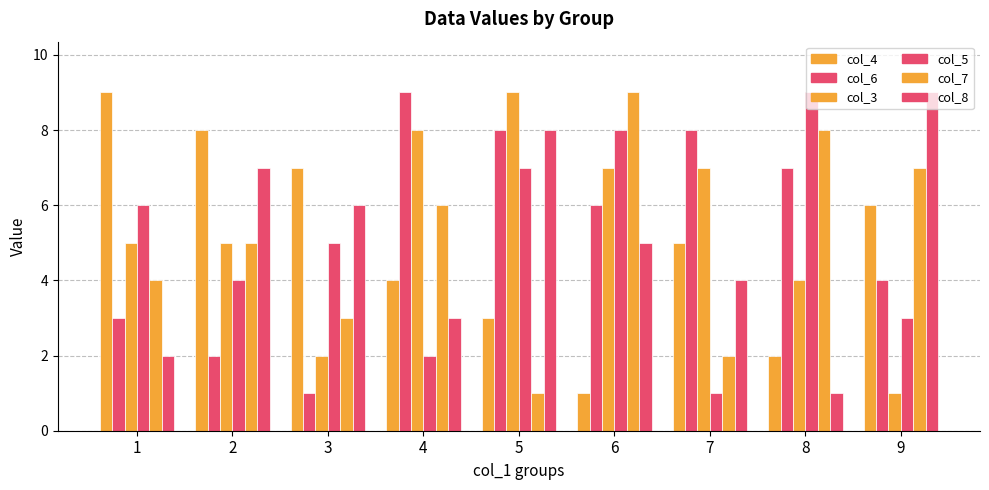

Does the chart contain any negative values?

No